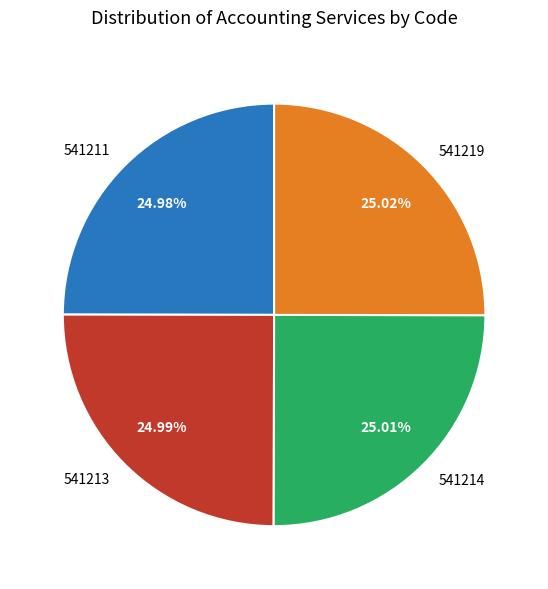

What is the ratio of the value at 541211 to the value at 541214?

1.0